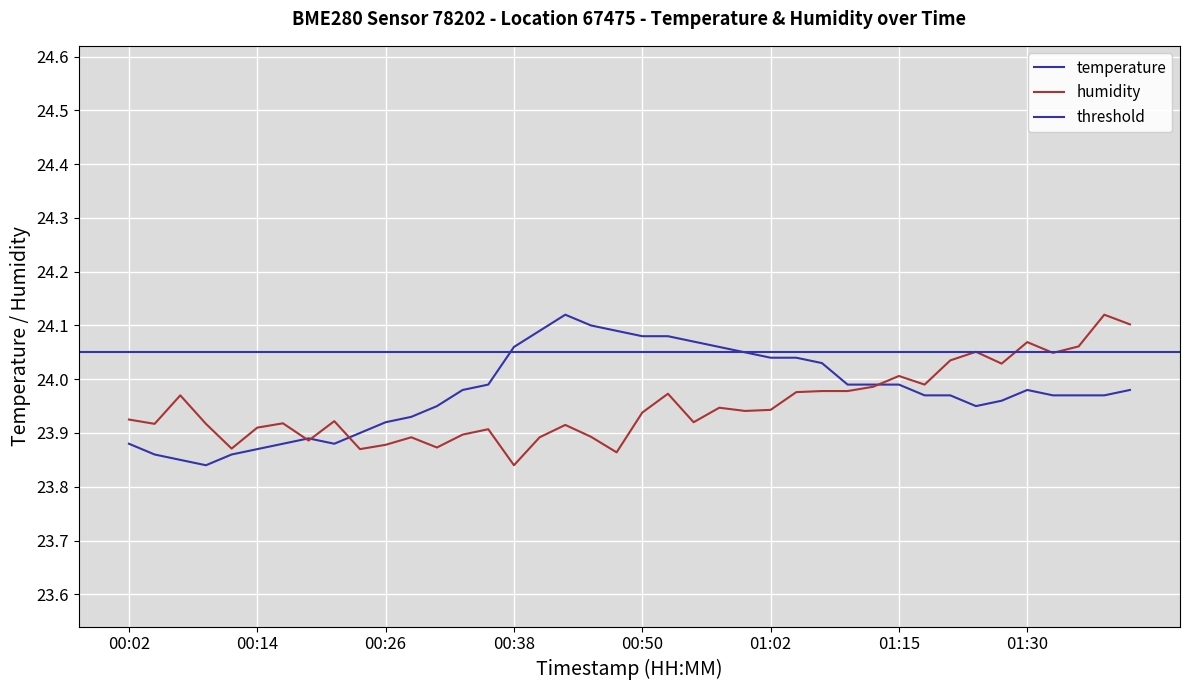

Which series changed the most between 01:05 and 01:32?

humidity